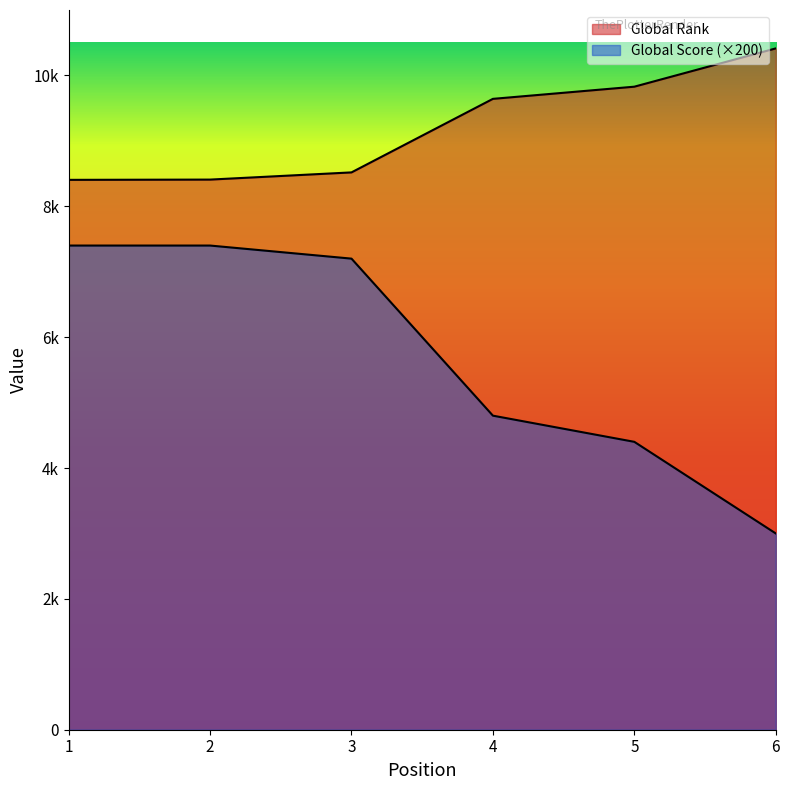

What is the total value across all series at 6?

13413